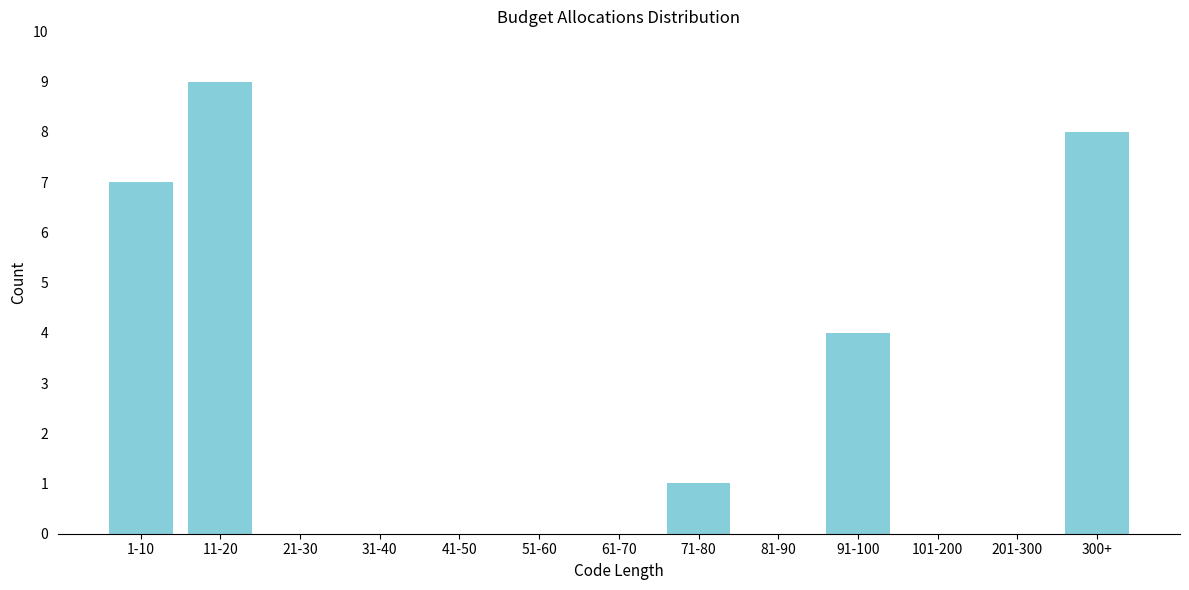

Reading left to right, transcribe all the data shown in this chart.

1-10=7	11-20=9	21-30=0	31-40=0	41-50=0	51-60=0	61-70=0	71-80=1	81-90=0	91-100=4	101-200=0	201-300=0	300+=8